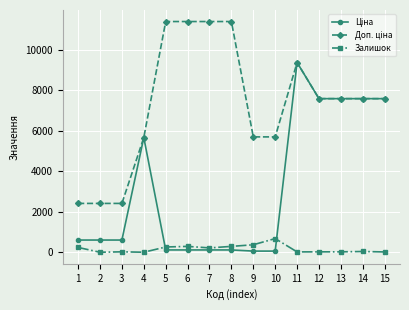

At which category is the sum across all series the highest?

11